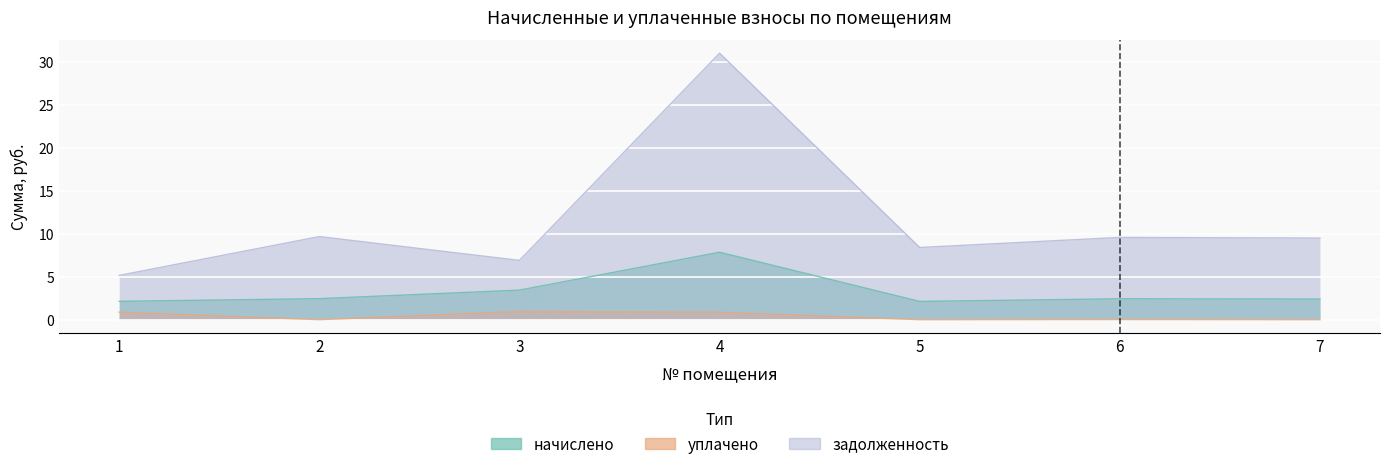

Is the value of уплачено at 5 greater than the value of задолженность at 3?

No